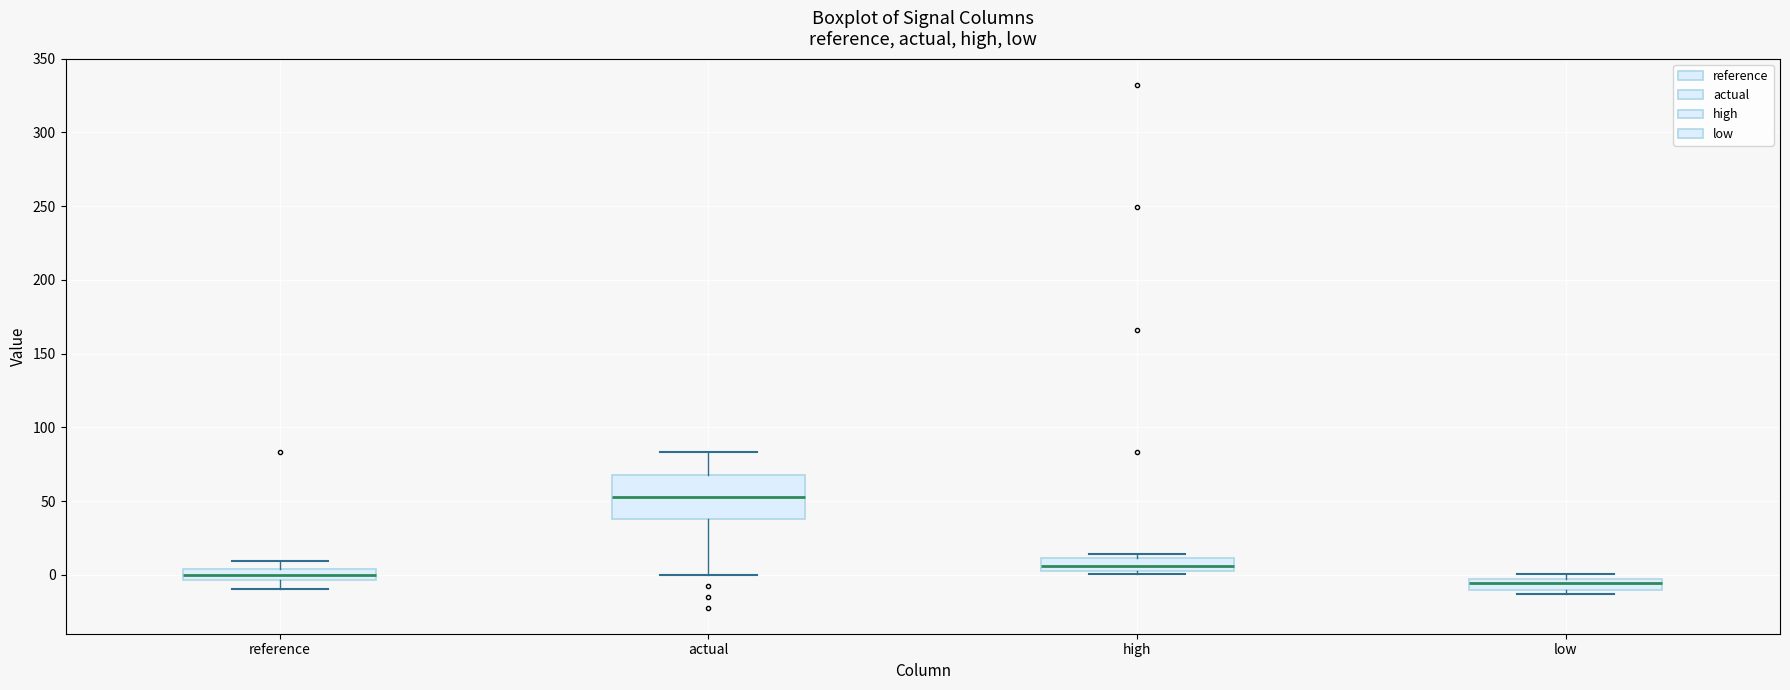

Which box is the tallest, from its lower edge to its upper edge?

actual